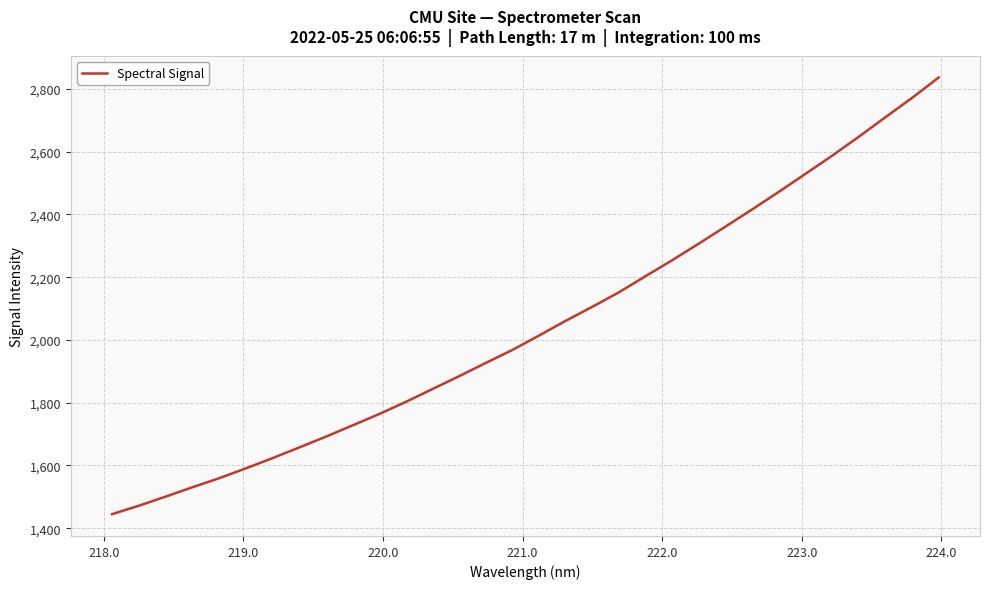

How many lines are shown in the chart?

1